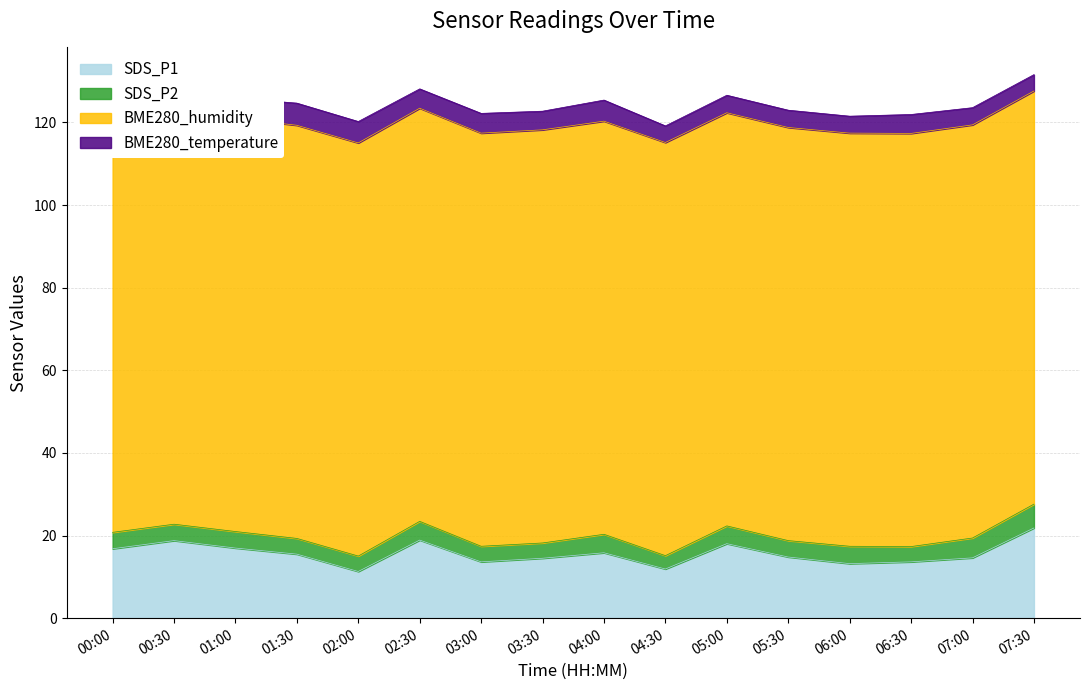

At which label is BME280_humidity closest to 100?

00:00